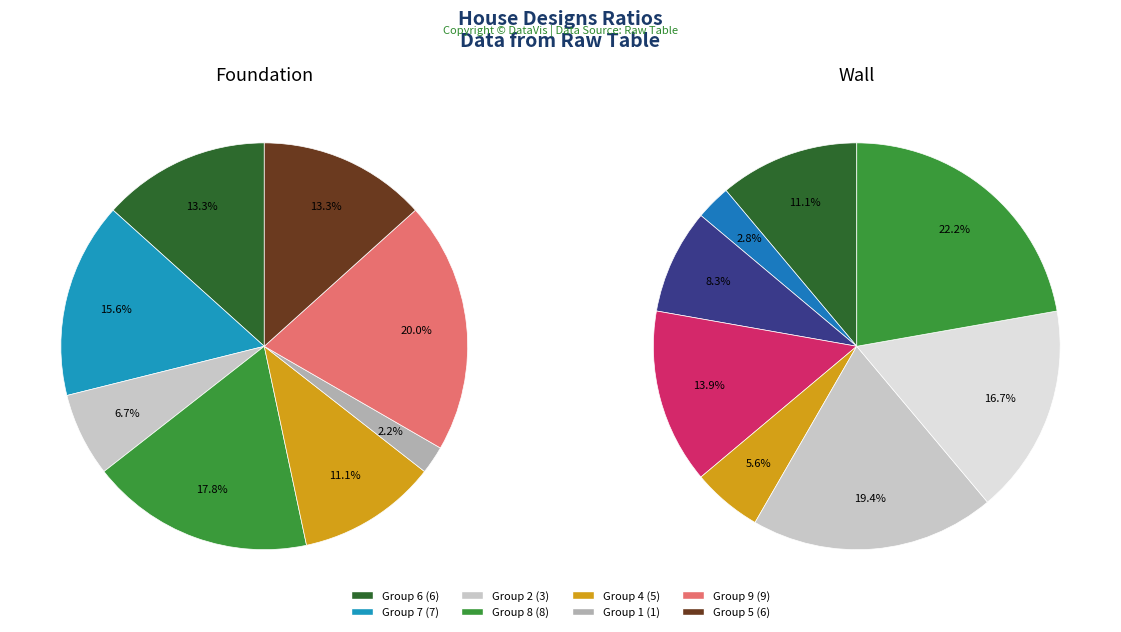

What portion of the pie excludes 7?

84.4%